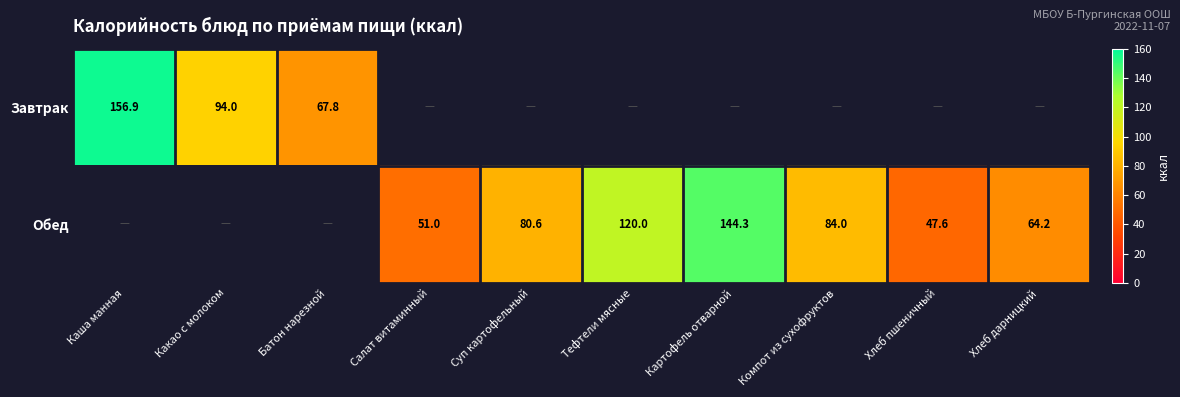

What is the greatest value displayed?

156.9